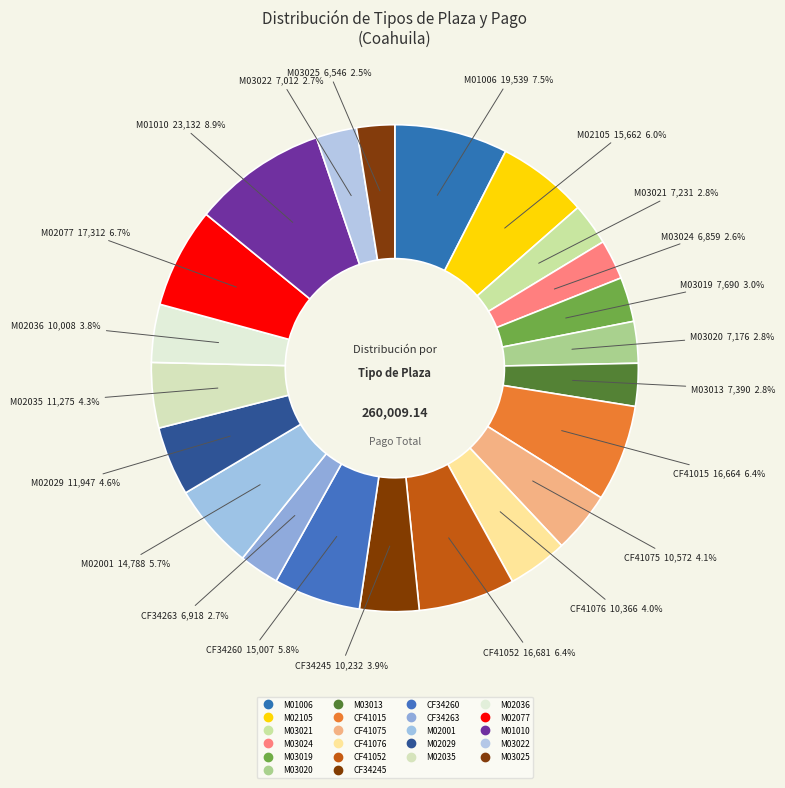

What is the change in value from M01006 to M03022?

-12526.6